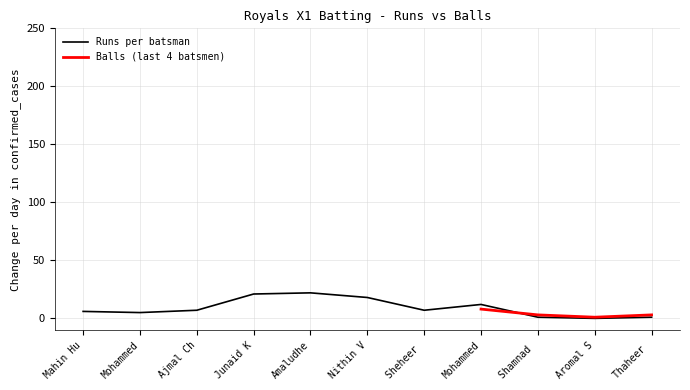

What is the difference between the maximum and minimum values?

22